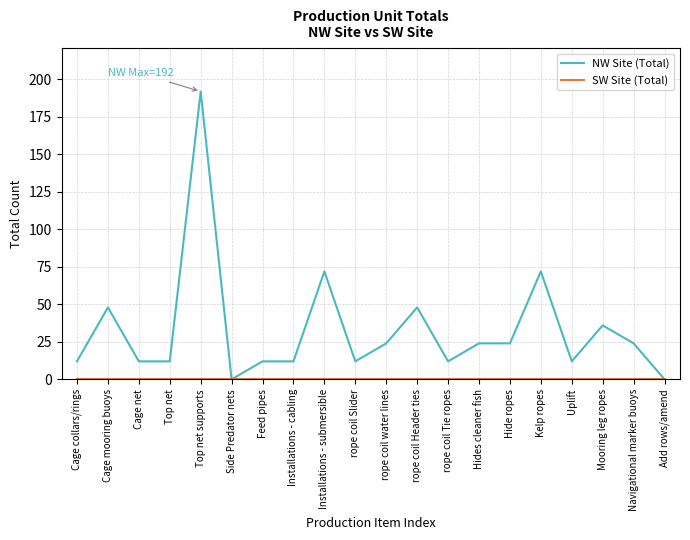

What is the greatest value displayed?

192